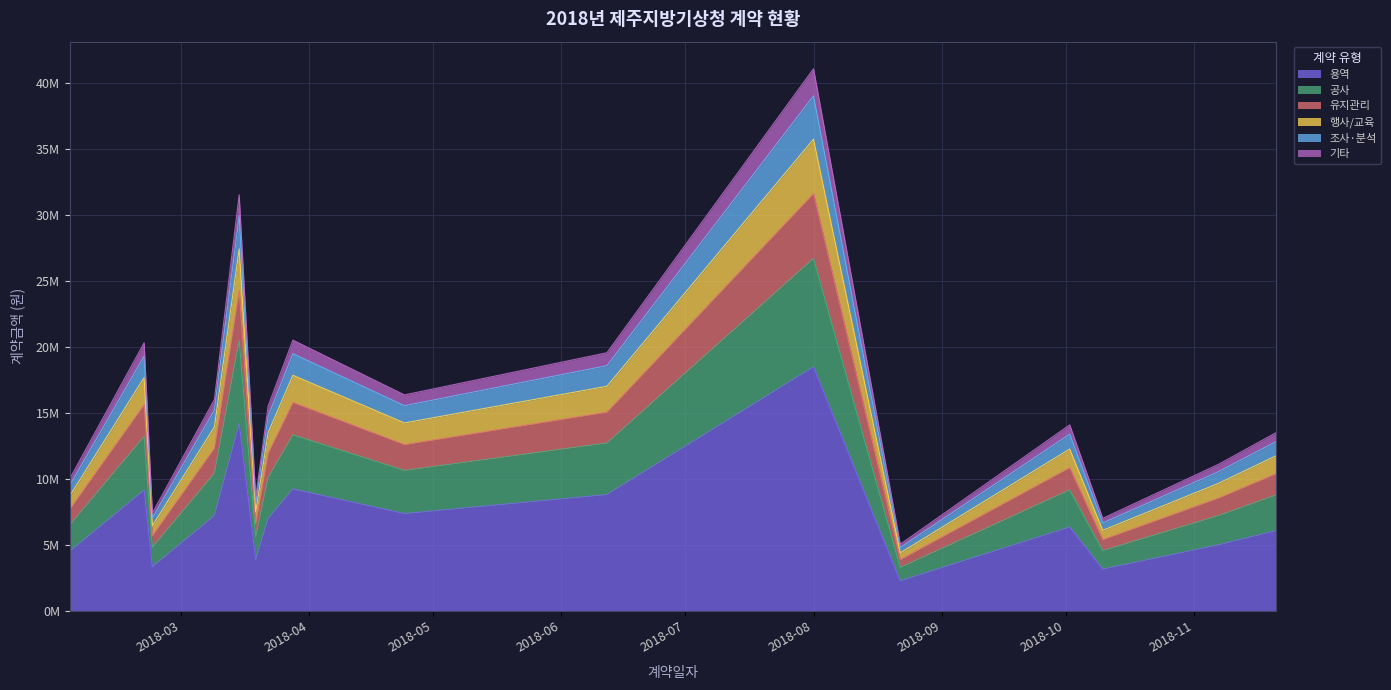

The value at 2018-03-15 is 14180926.5. True or false?

True